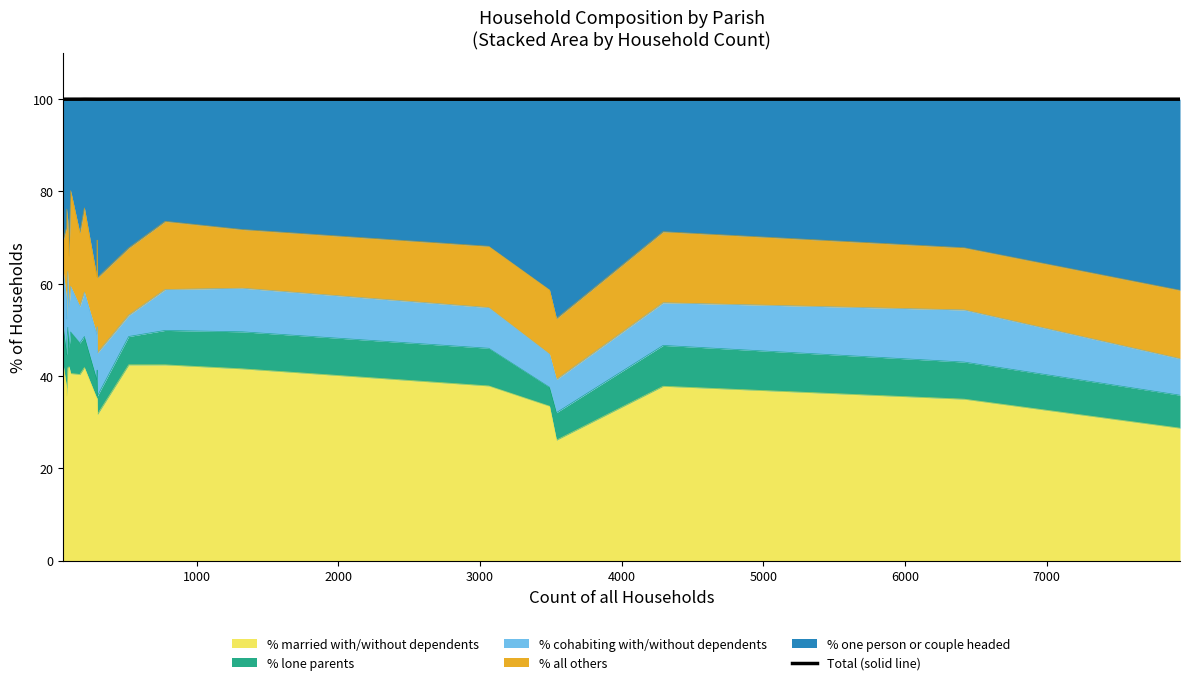

What is the minimum value for % married with/without dependents?

26.1